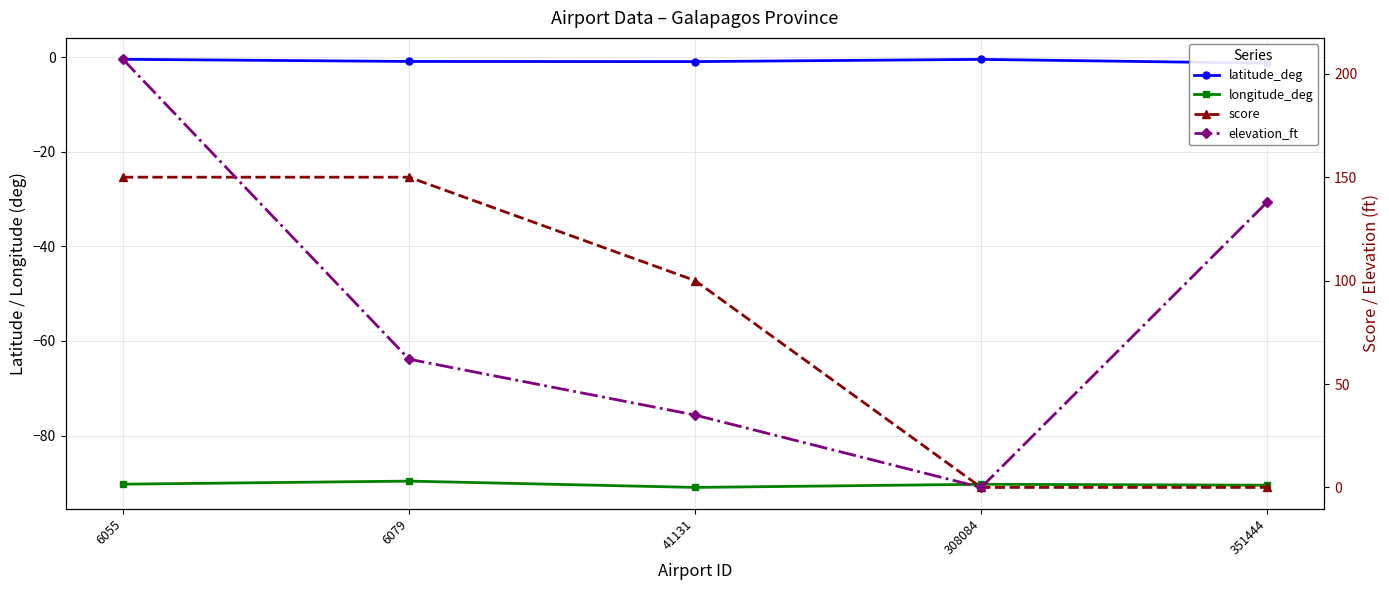

What is the maximum value for elevation_ft?

207.0